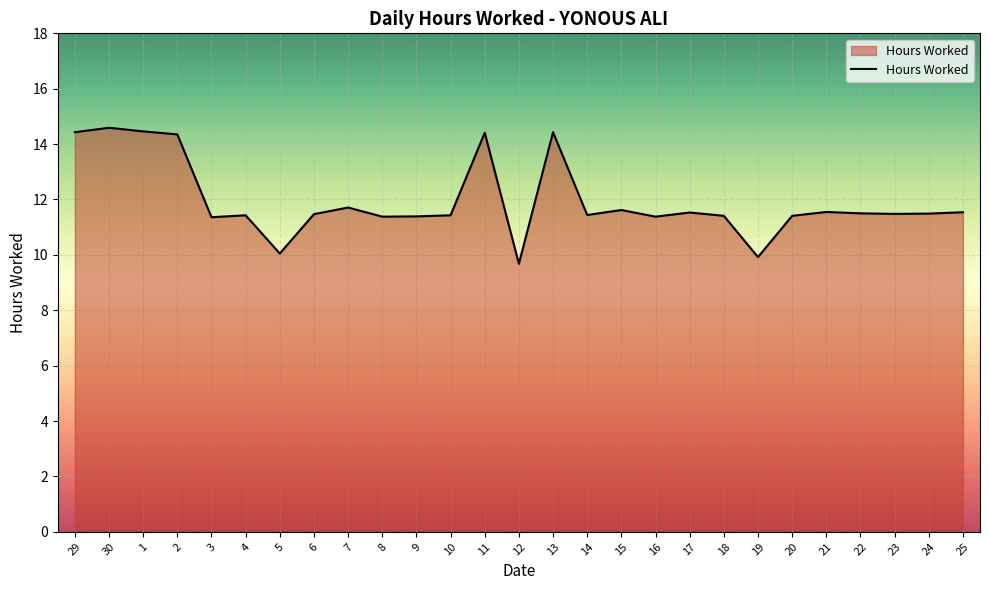

True or false: there are more than 2 points higher than both neighbors.

True